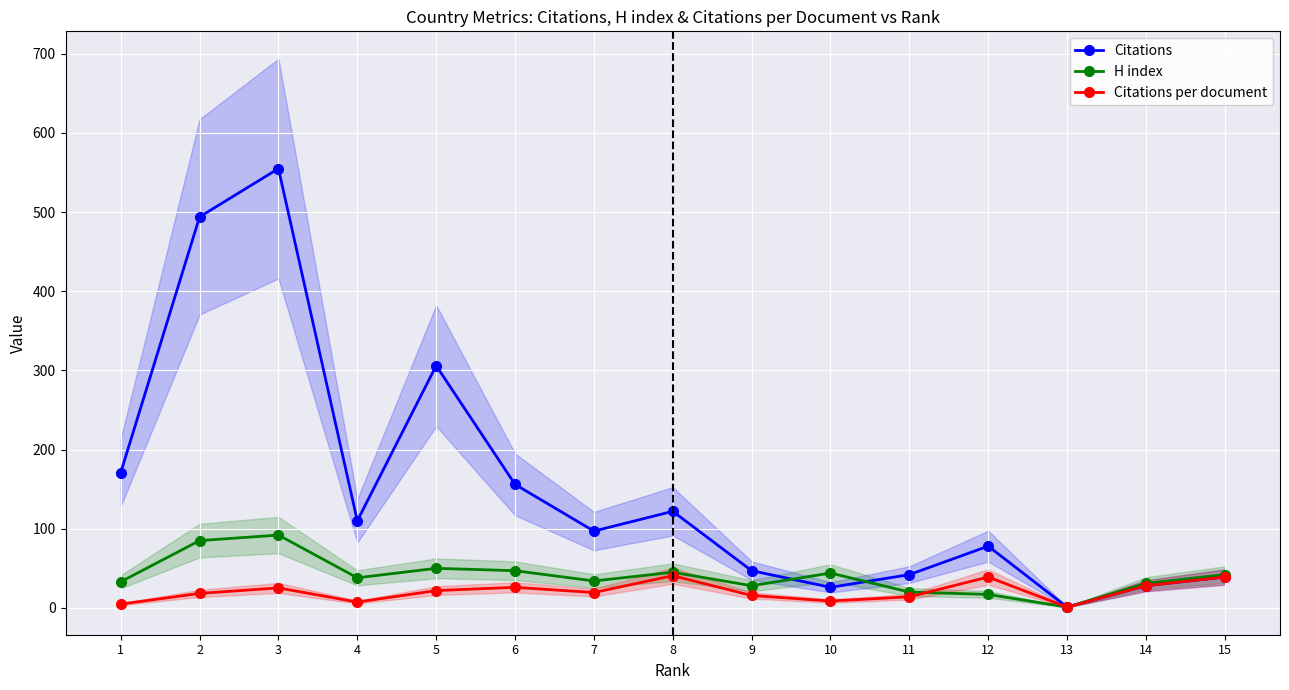

How many data points in H index are above 38?

7